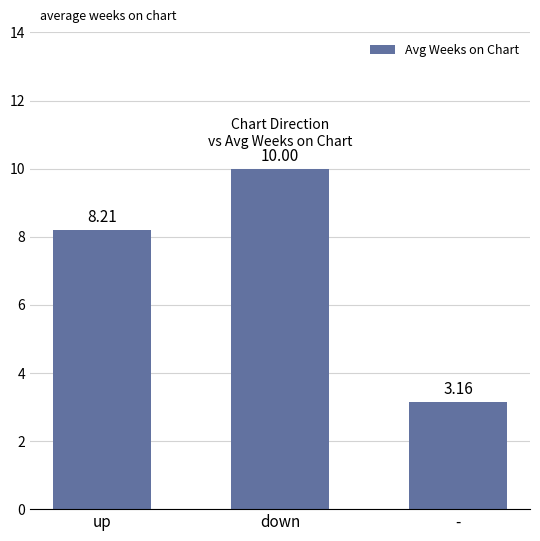

What is the ratio of the value at - to the value at down?

0.3